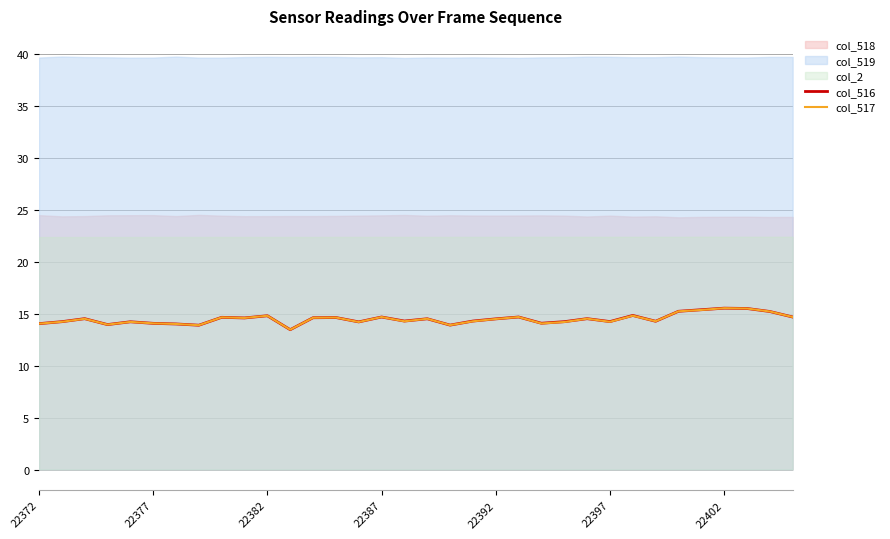

What is the value of the col_517 point at the 25th from the left?

14.5